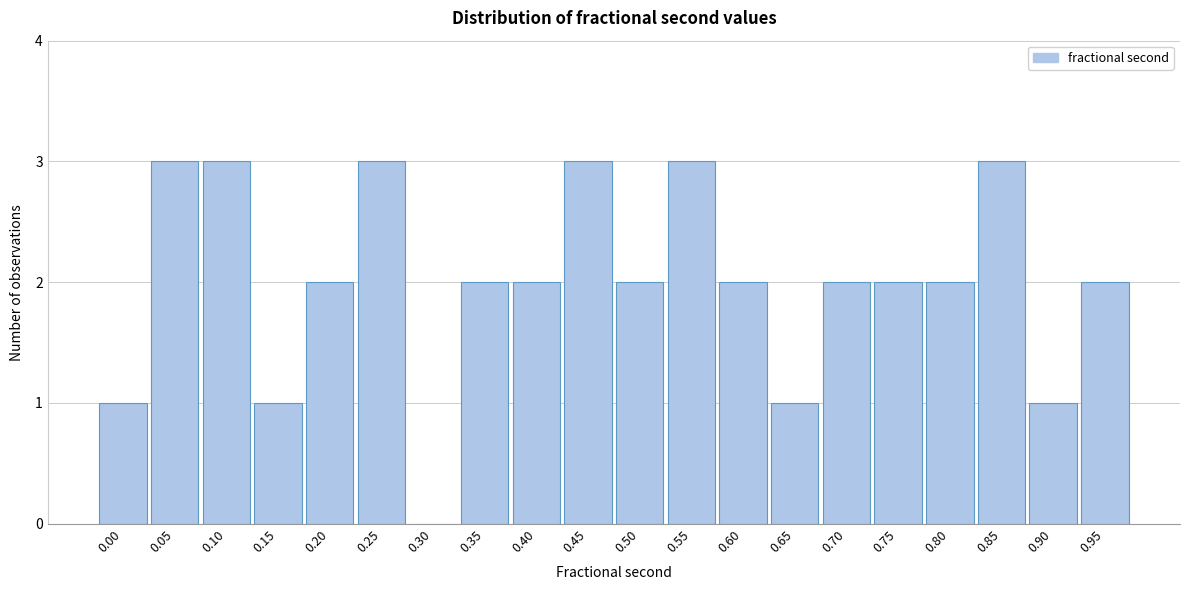

Reading left to right, extract all data points from this chart.

0.00=1	0.05=3	0.10=3	0.15=1	0.20=2	0.25=3	0.30=0	0.35=2	0.40=2	0.45=3	0.50=2	0.55=3	0.60=2	0.65=1	0.70=2	0.75=2	0.80=2	0.85=3	0.90=1	0.95=2